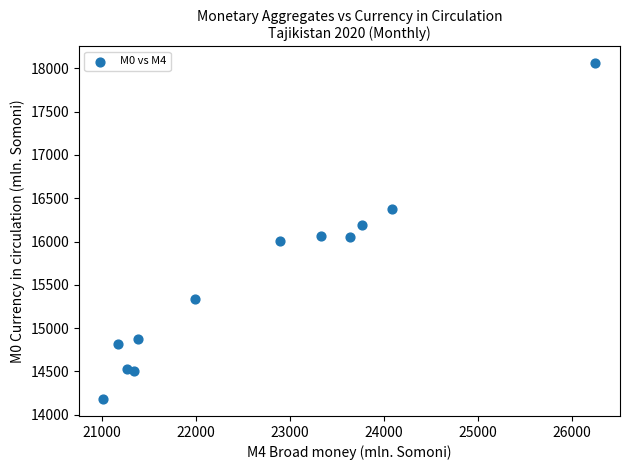

What is the range of X values (max minus min)?

5241.0